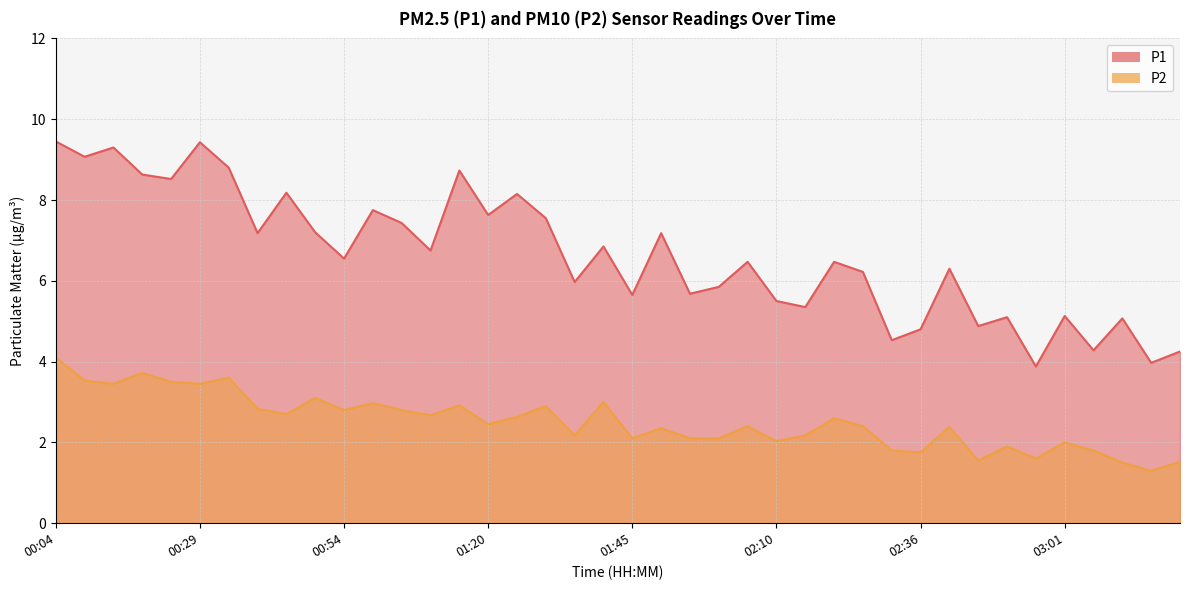

How many lines are shown in the chart?

2